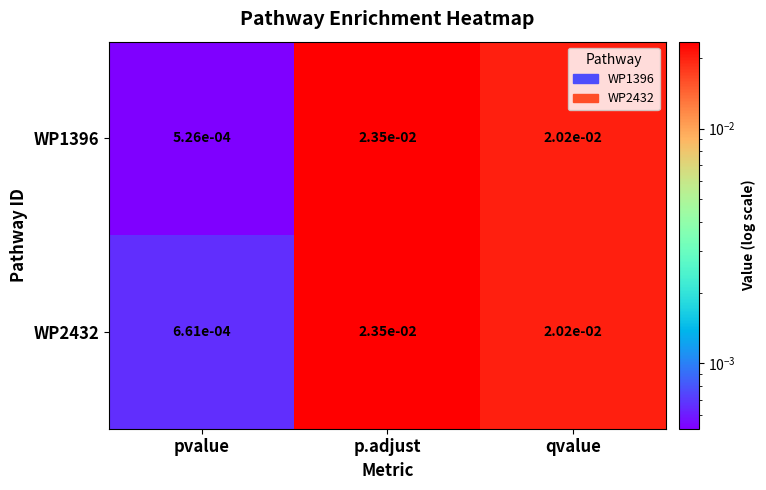

At how many categories does at least one series exceed 0?

3